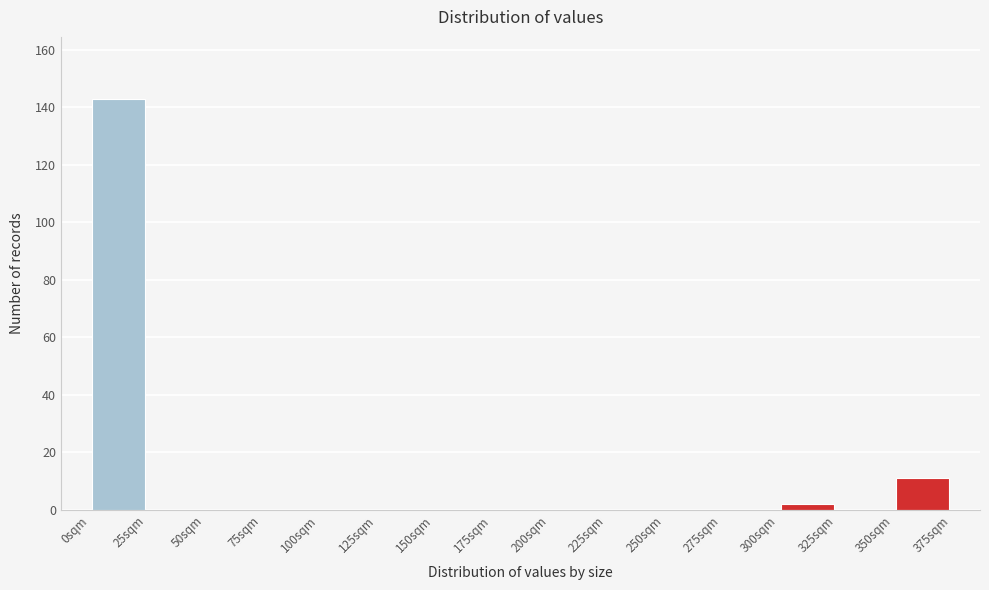

Reading left to right, list every bar in this chart as the range it spans on the x-axis followed by its height. The values are not printed on the chart, so give them approximately, as read against the axis.

0 to 25: 144
25 to 50: 0
50 to 75: 0
75 to 100: 0
100 to 125: 0
125 to 150: 0
150 to 175: 0
175 to 200: 0
200 to 225: 0
225 to 250: 0
250 to 275: 0
275 to 300: 0
300 to 325: 2
325 to 350: 0
350 to 375: 12